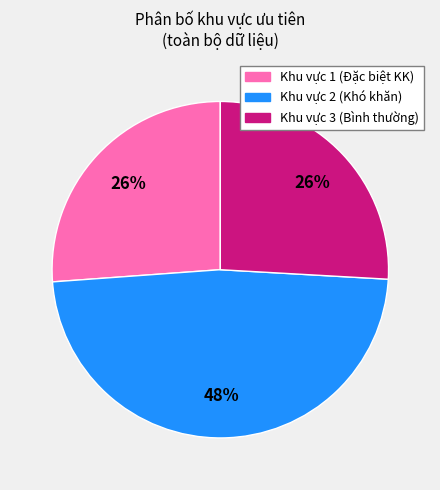

To the nearest percent, what is the difference between the largest and smallest slice percentages?

22%